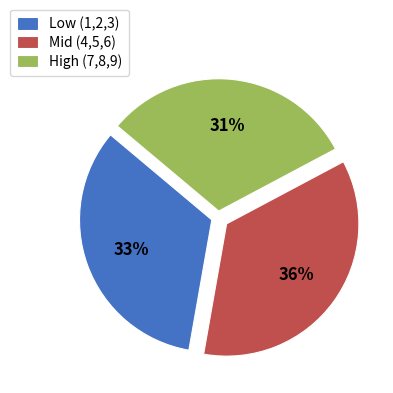

What percentage is the Low (1,2,3) slice, to the nearest percent?

33%